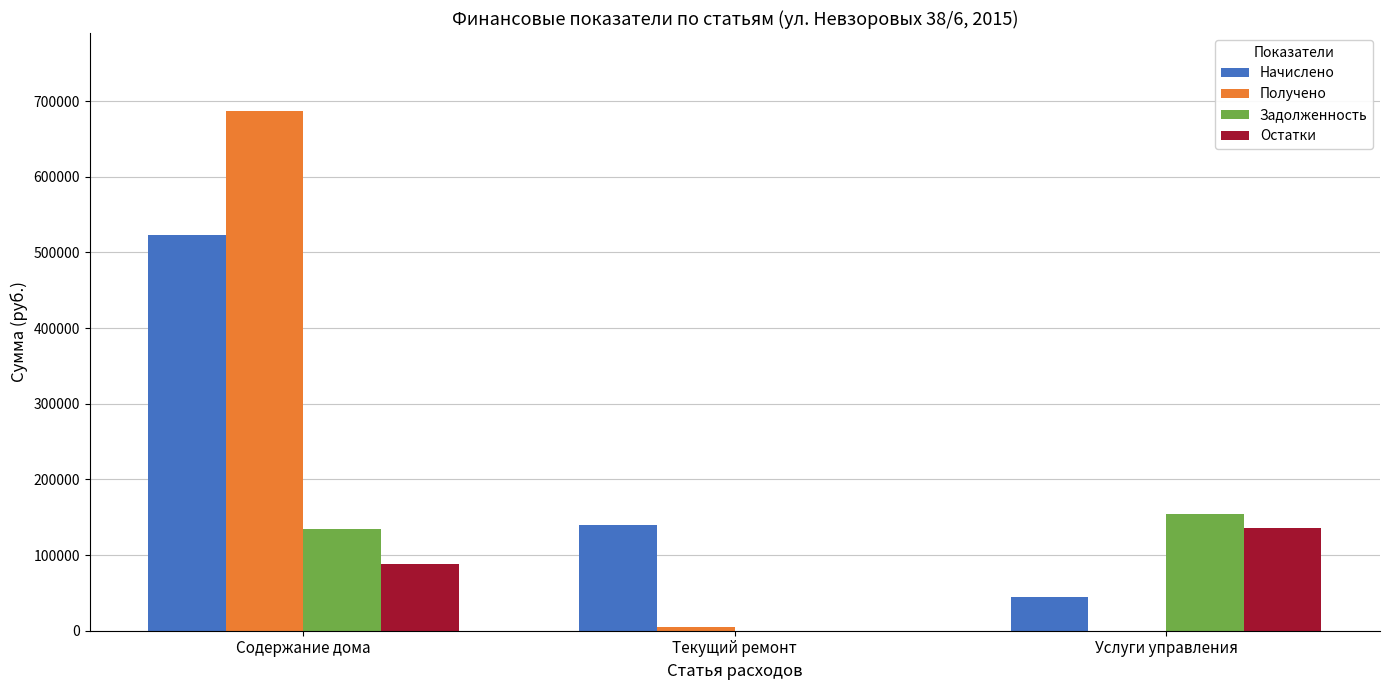

At which category is the sum across all series the highest?

Содержание дома